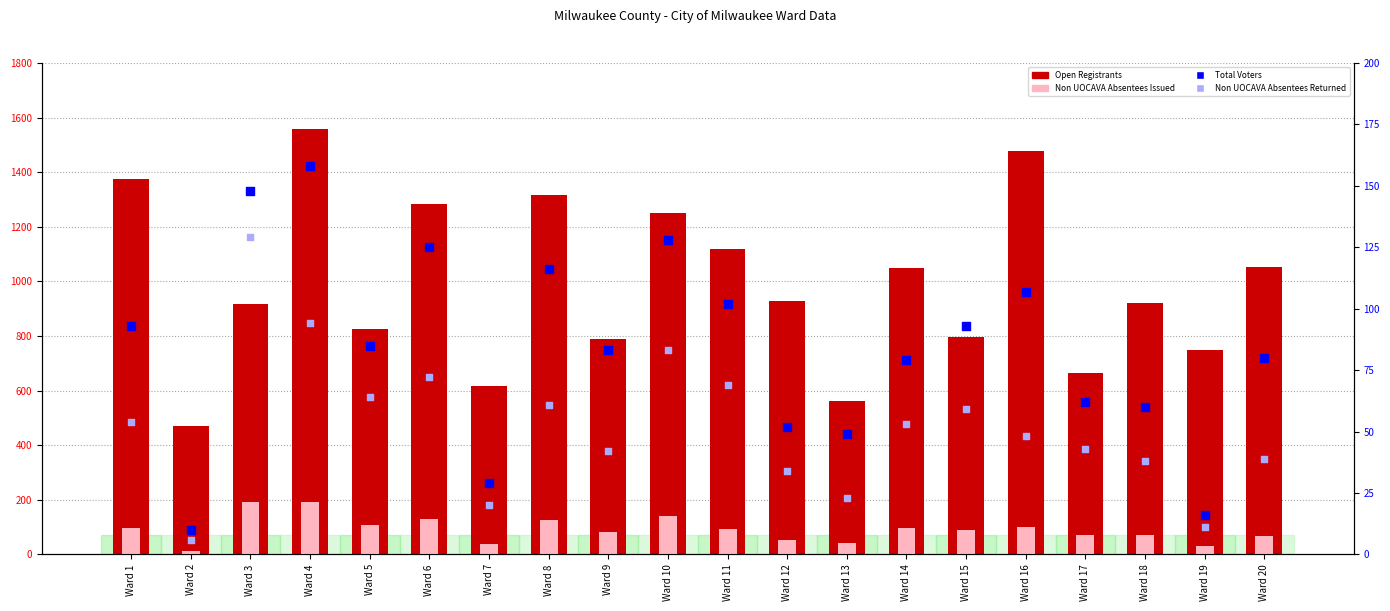

Which series contains the lowest Y value?

Non UOCAVA Absentees Returned by Election Day